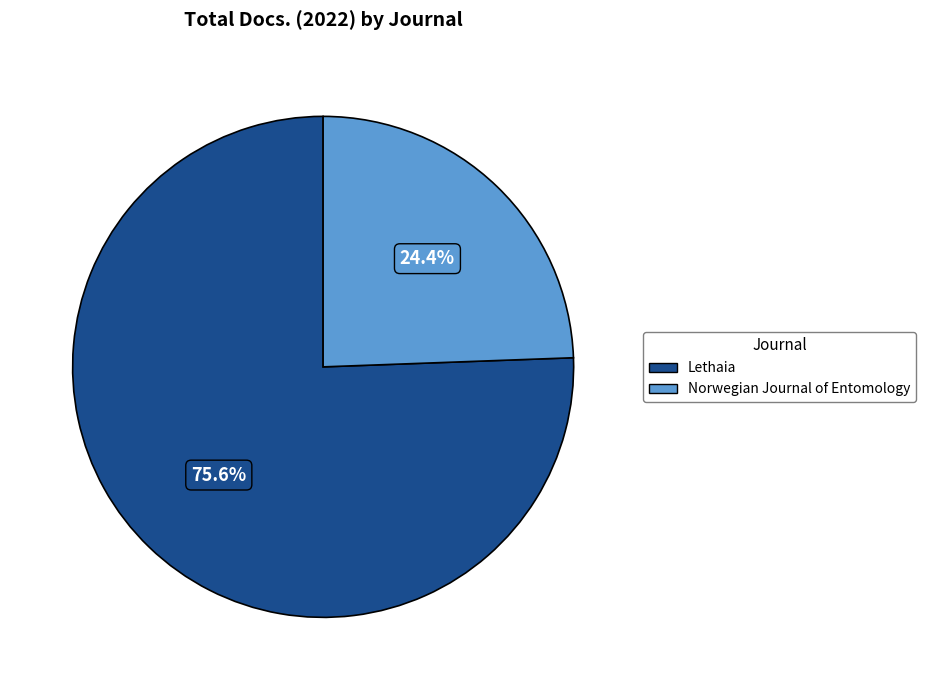

The Norwegian Journal of Entomology slice represents 35% of the pie. True or false?

False